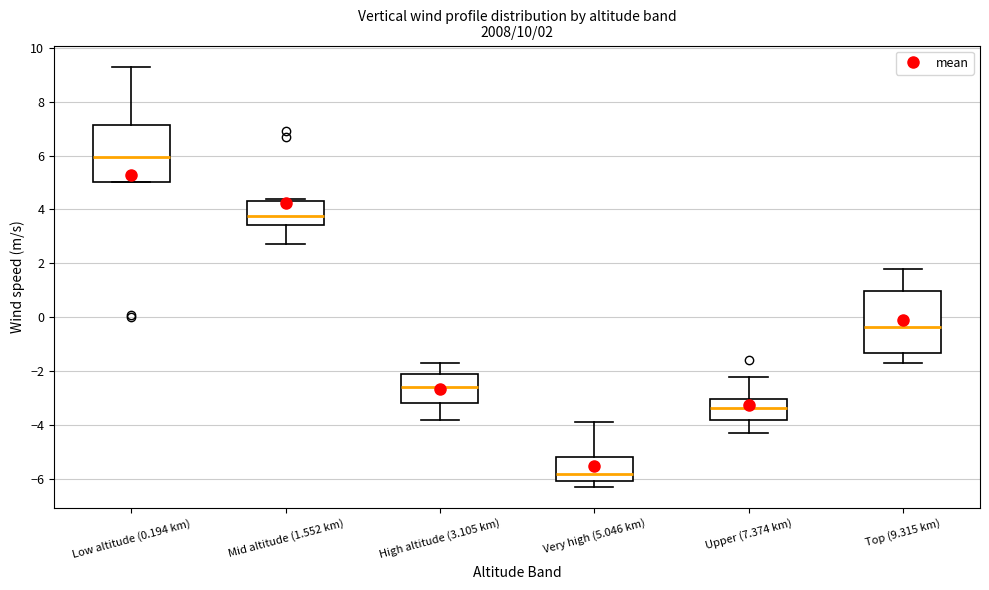

Which box has the lowest median line?

Very high (5.046 km)